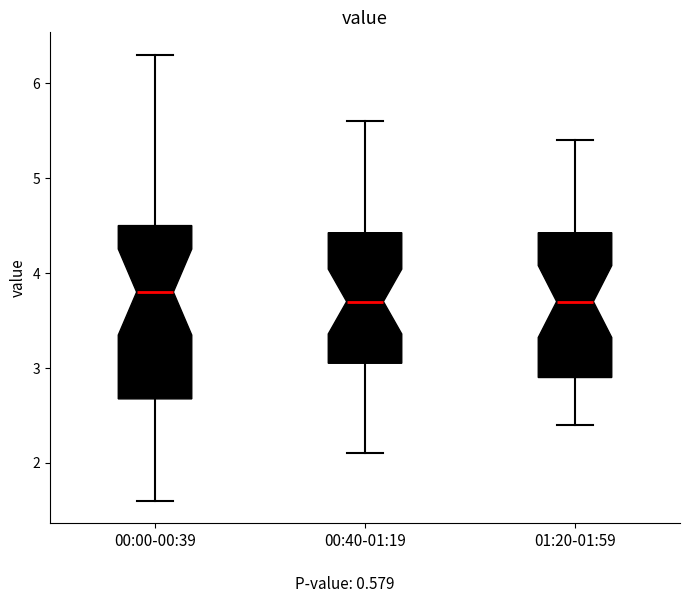

Reading left to right, read every box against the y-axis: the position of its median line, the range the box covers, and the ends of its whiskers. The values are not printed on the chart, so give them approximately, as read against the axis.

00:00-00:39: median 3.8, box 2.7 to 4.5, whiskers 1.6 to 6.3
00:40-01:19: median 3.7, box 3.1 to 4.4, whiskers 2.1 to 5.6
01:20-01:59: median 3.7, box 2.9 to 4.4, whiskers 2.4 to 5.4